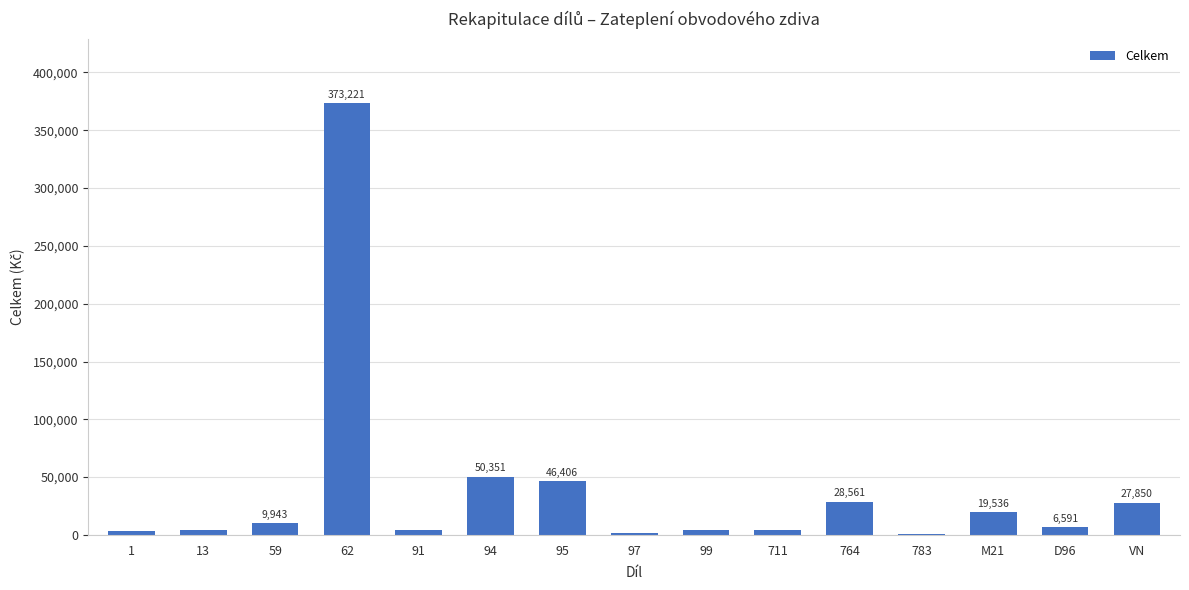

How many values exceed 6591?

8